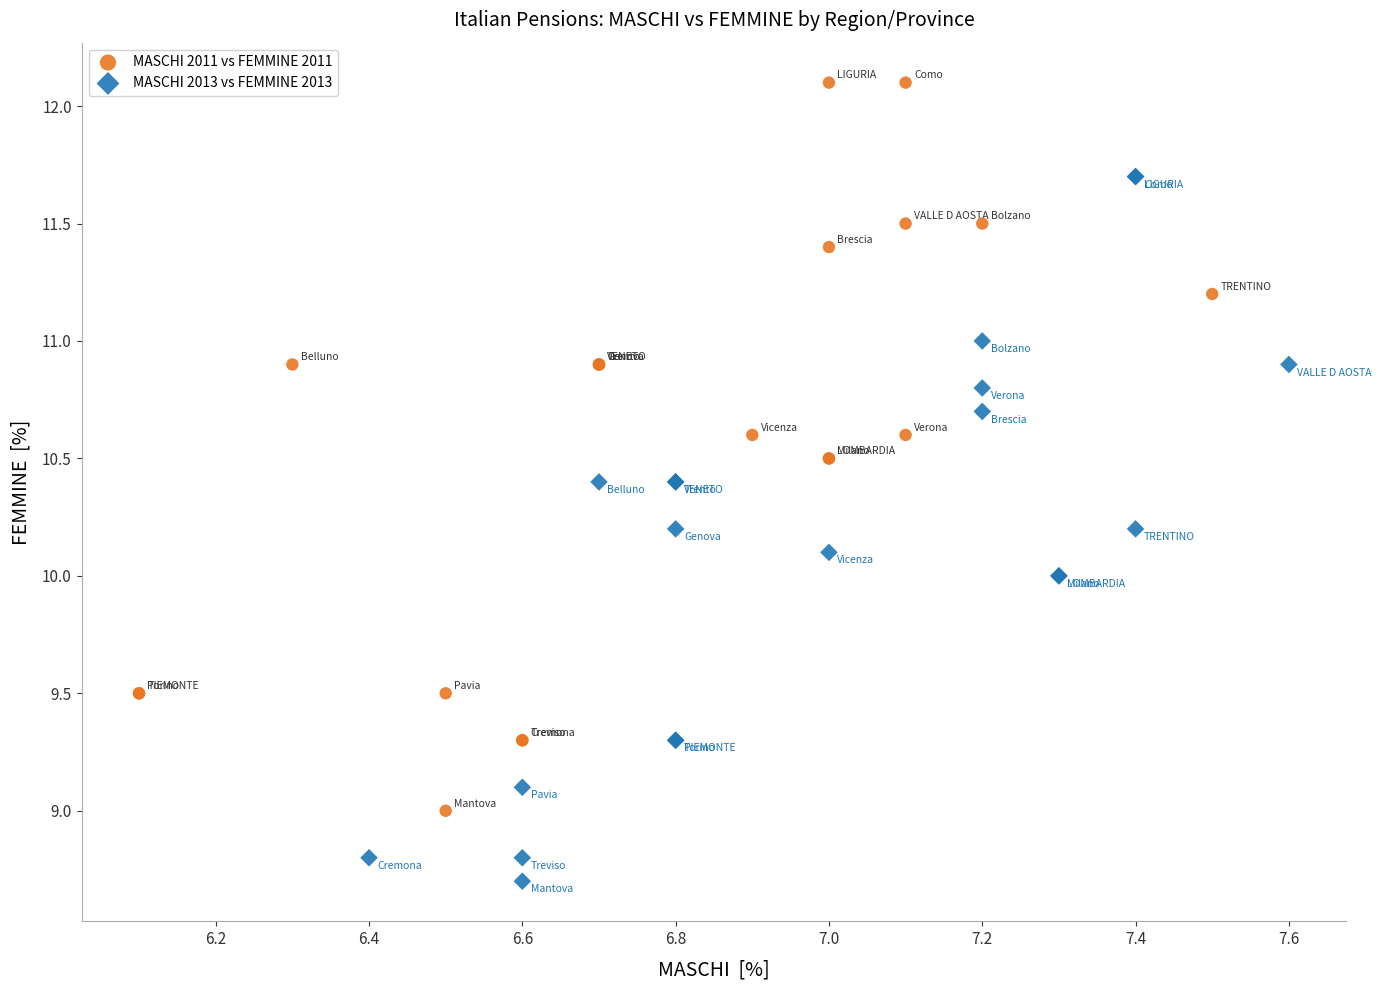

Which series reaches the minimum Y coordinate?

MASCHI 2013 vs FEMMINE 2013